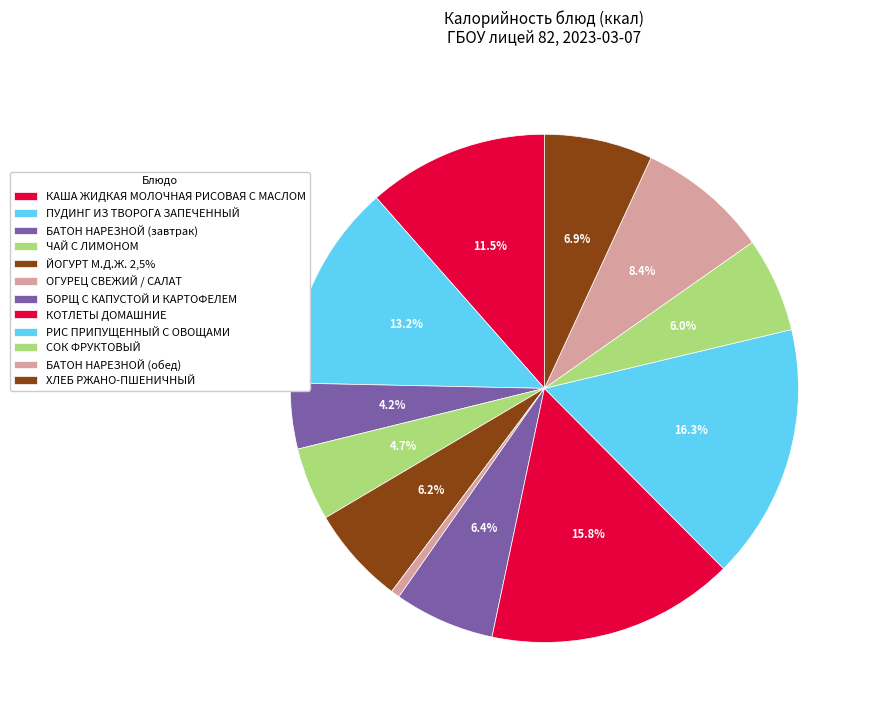

Is there a majority slice in this chart?

No